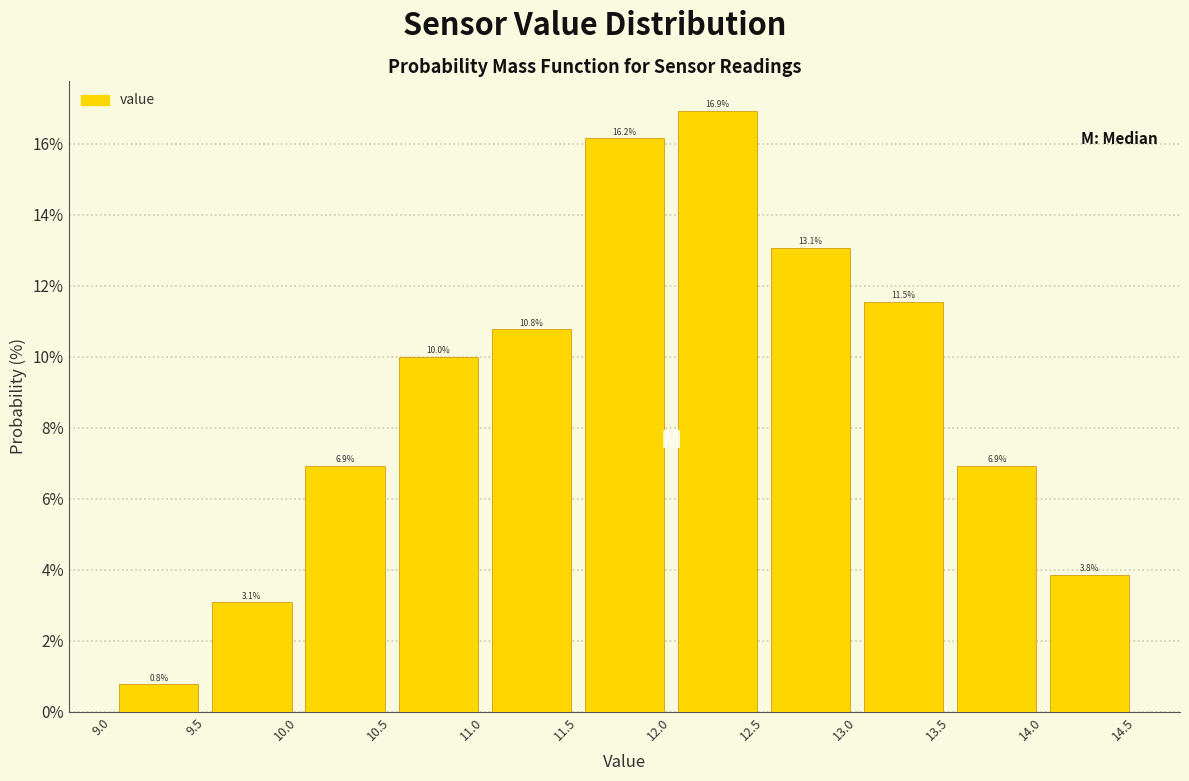

How tall is the bar that spans 13.5 to 14.0 on the x-axis?

6.9